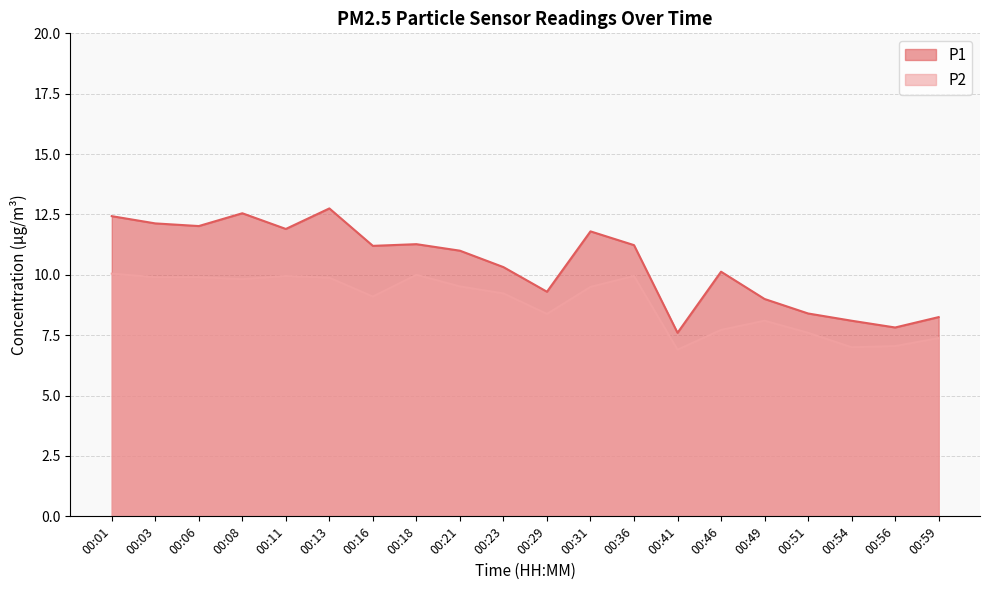

What is the value of the P1 point at the 6th from the left?

12.8